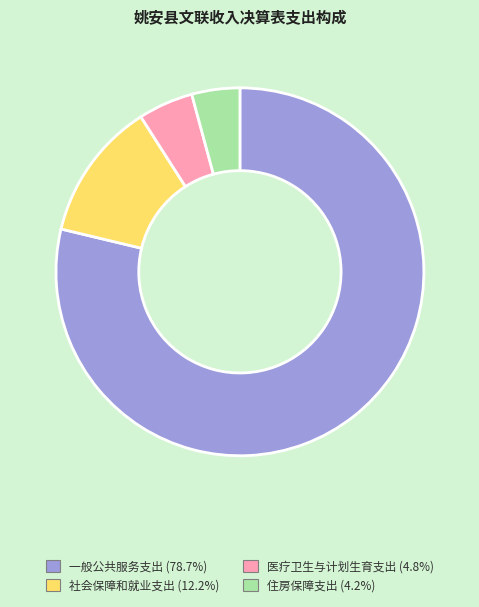

Between 社会保障和就业支出 and 一般公共服务支出, which is larger?

一般公共服务支出